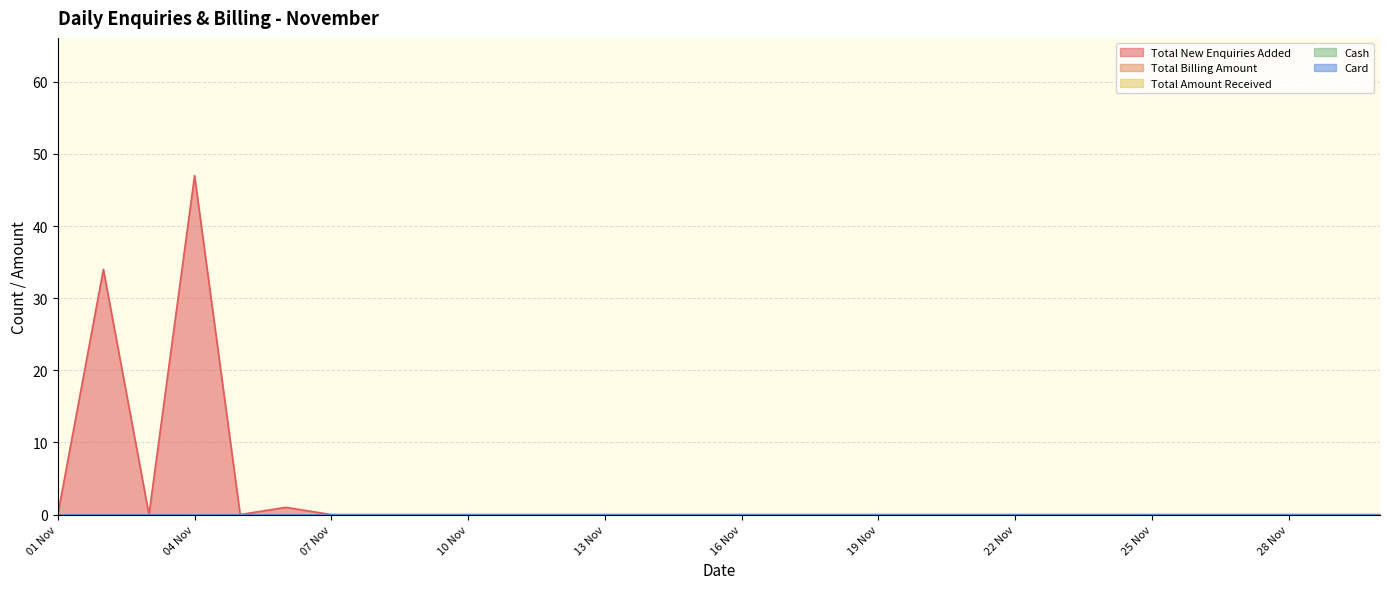

Which category has the highest value in the Total Amount Received series?

01 Nov